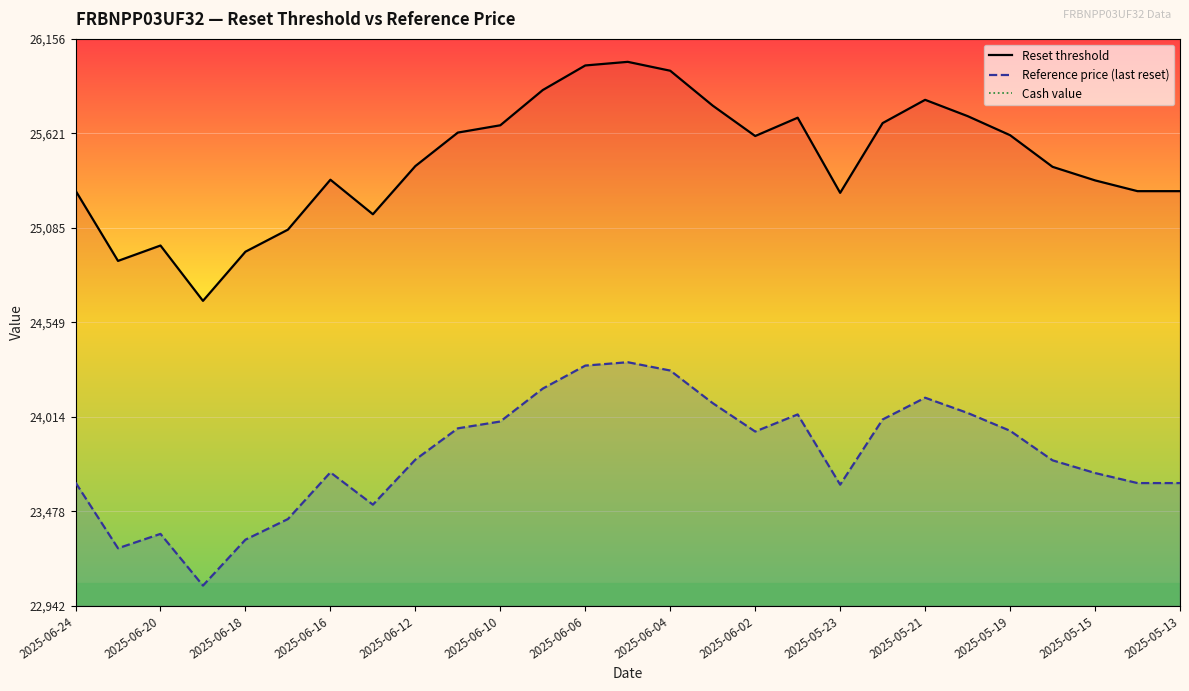

What is the maximum value for Reset threshold?

26026.2